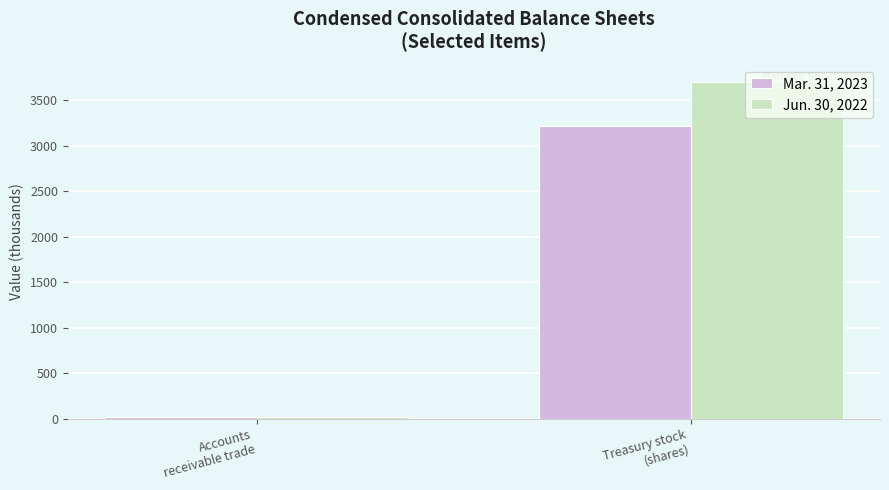

What is the difference between the Jun. 30, 2022 values at Treasury stock
(shares) and Accounts
receivable trade?

3689.9